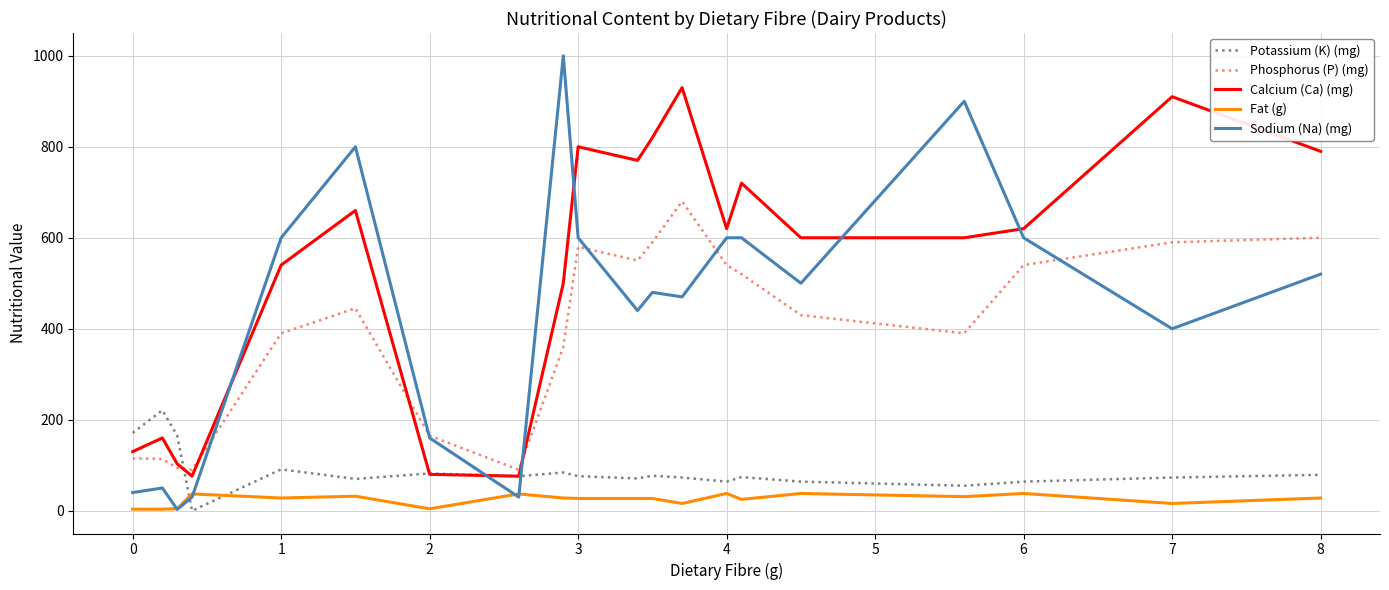

True or false: Phosphorus (P) (mg) has more than 0 points higher than both neighbors.

True